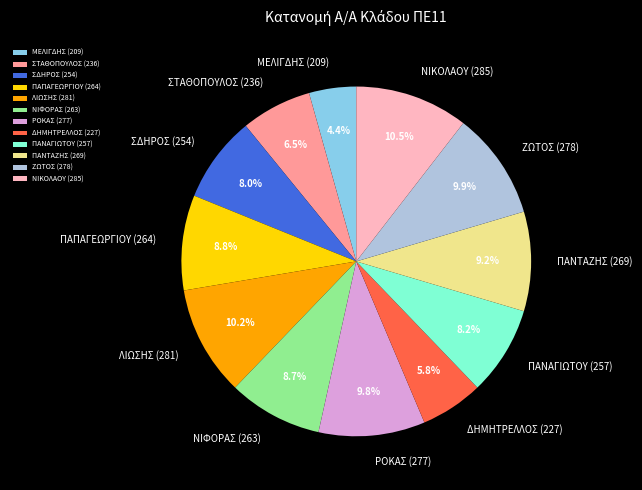

The ΡΟΚΑΣ (277) slice represents 1% of the pie. True or false?

False